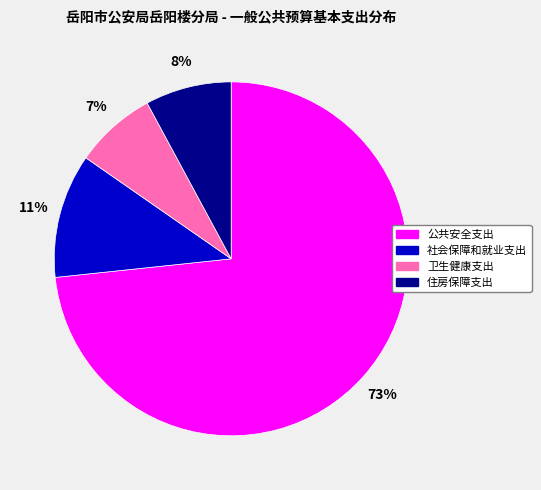

The 社会保障和就业支出 slice represents 11% of the pie. True or false?

True